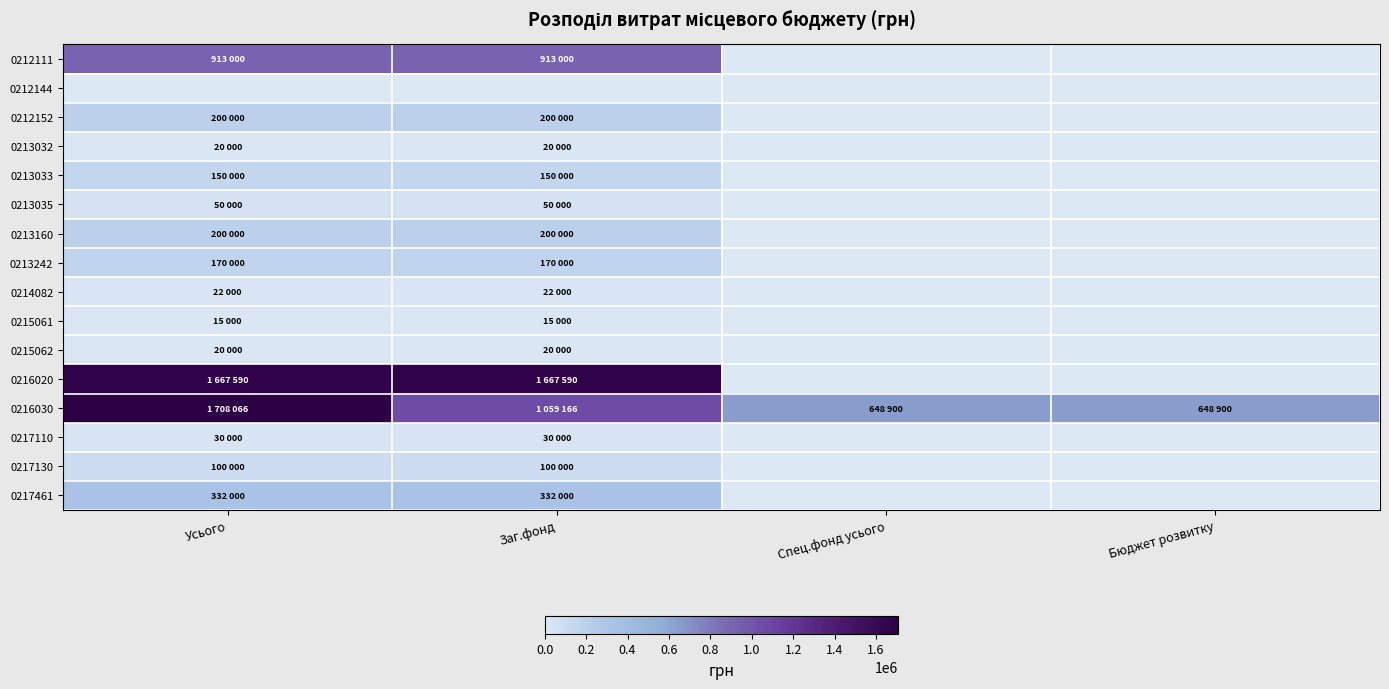

At how many categories does at least one series exceed 624468?

4